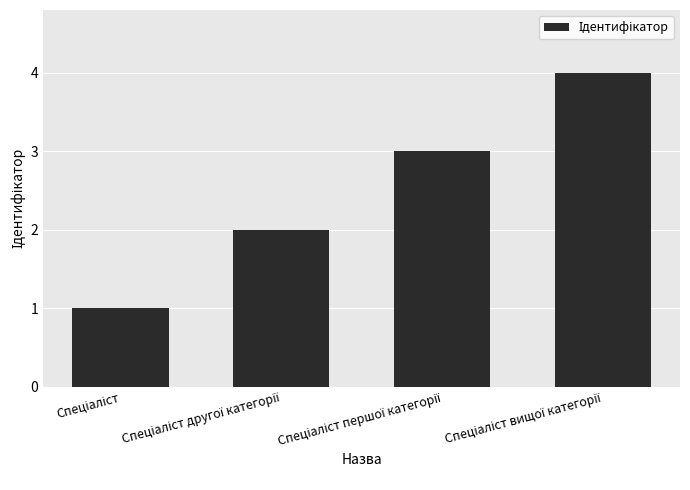

What is the maximum value shown in the chart?

4